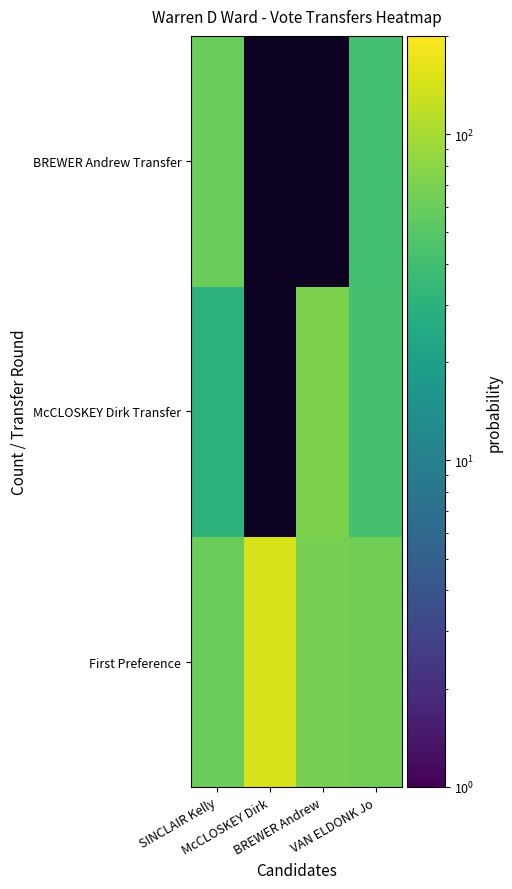

True or false: First Preference has a value of 67.0 at BREWER Andrew.

True